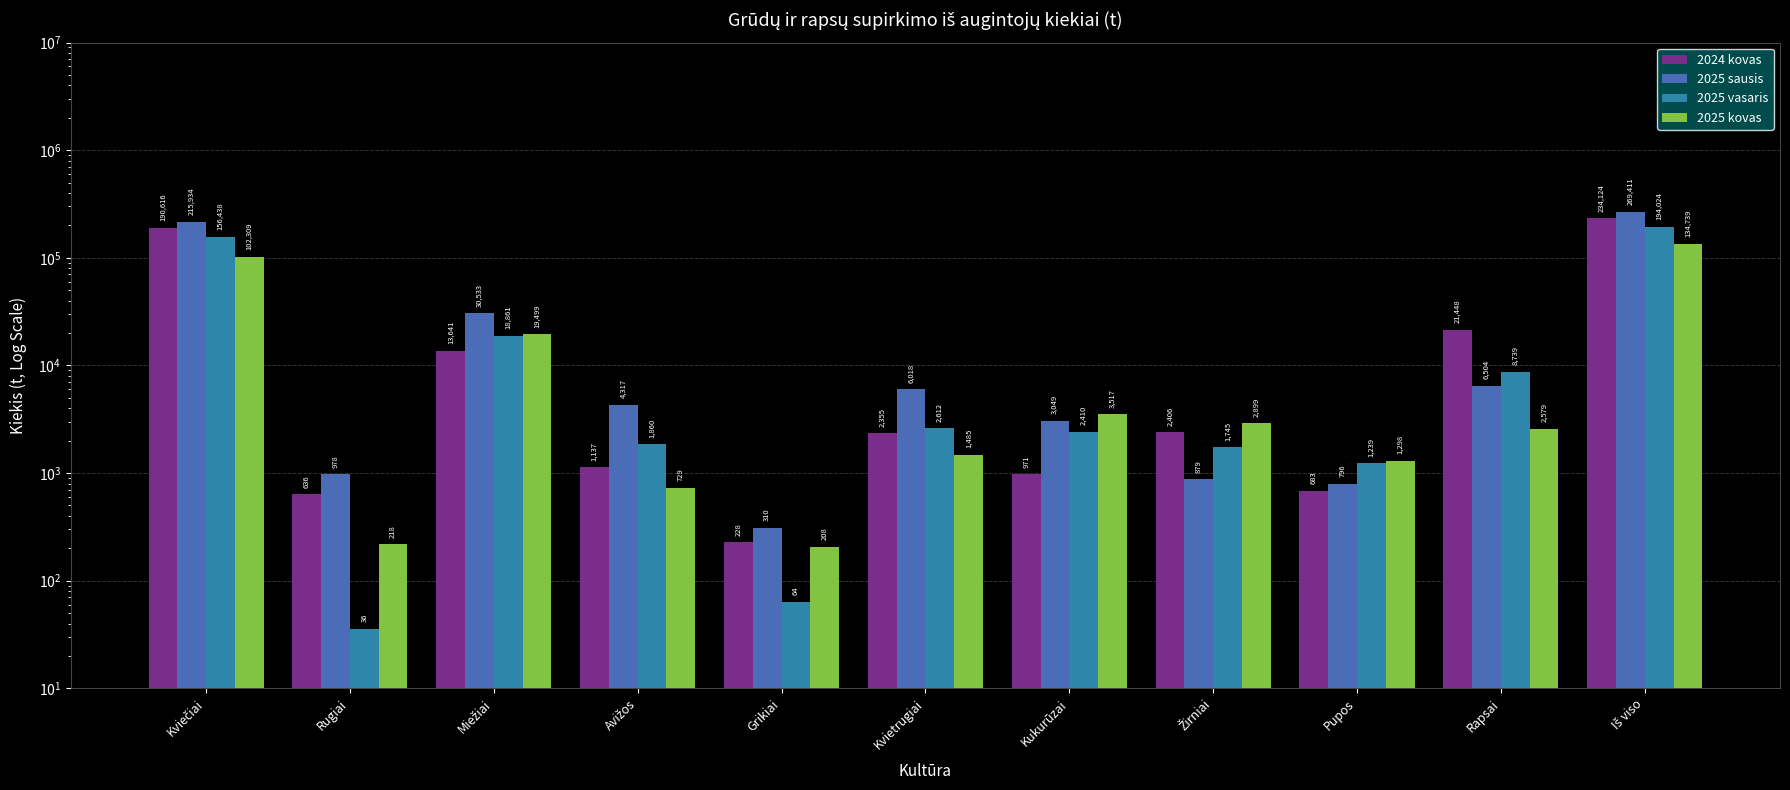

Which series has the largest range (max minus min)?

2025 sausis